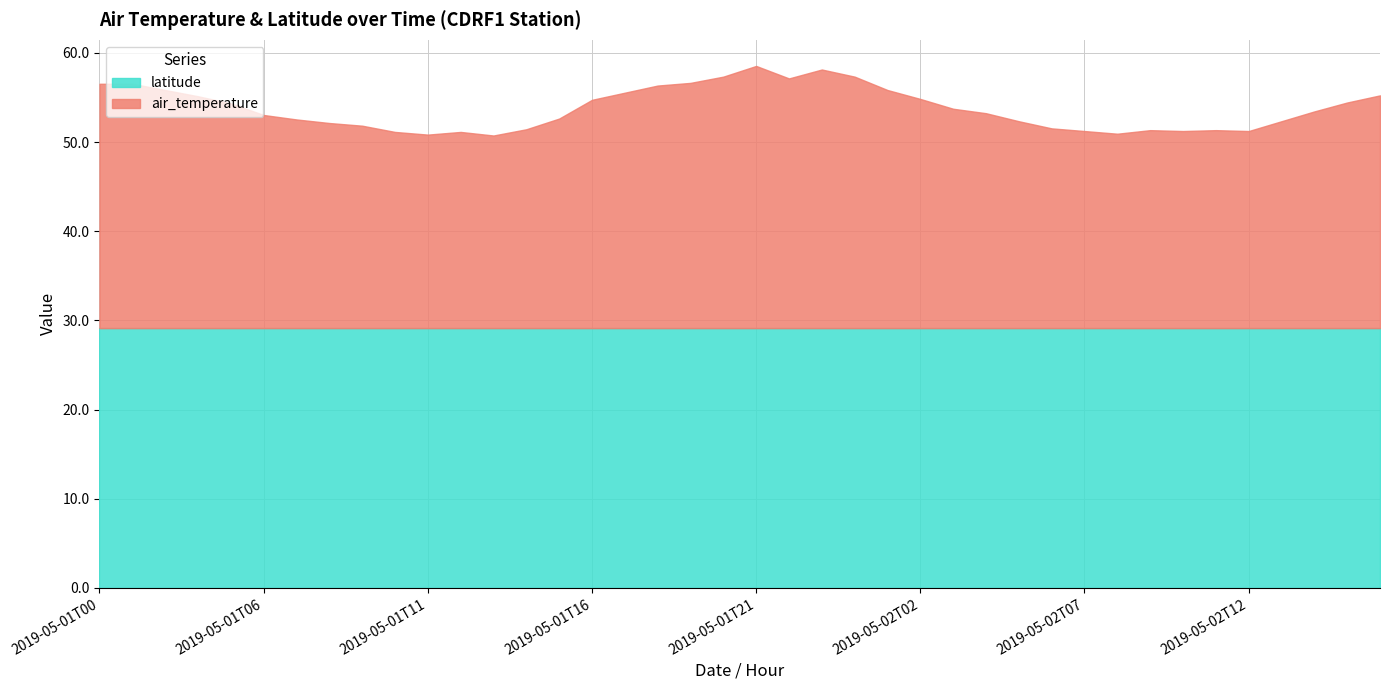

The air_temperature series shows 24.6 at 2019-05-02T03. True or false?

True